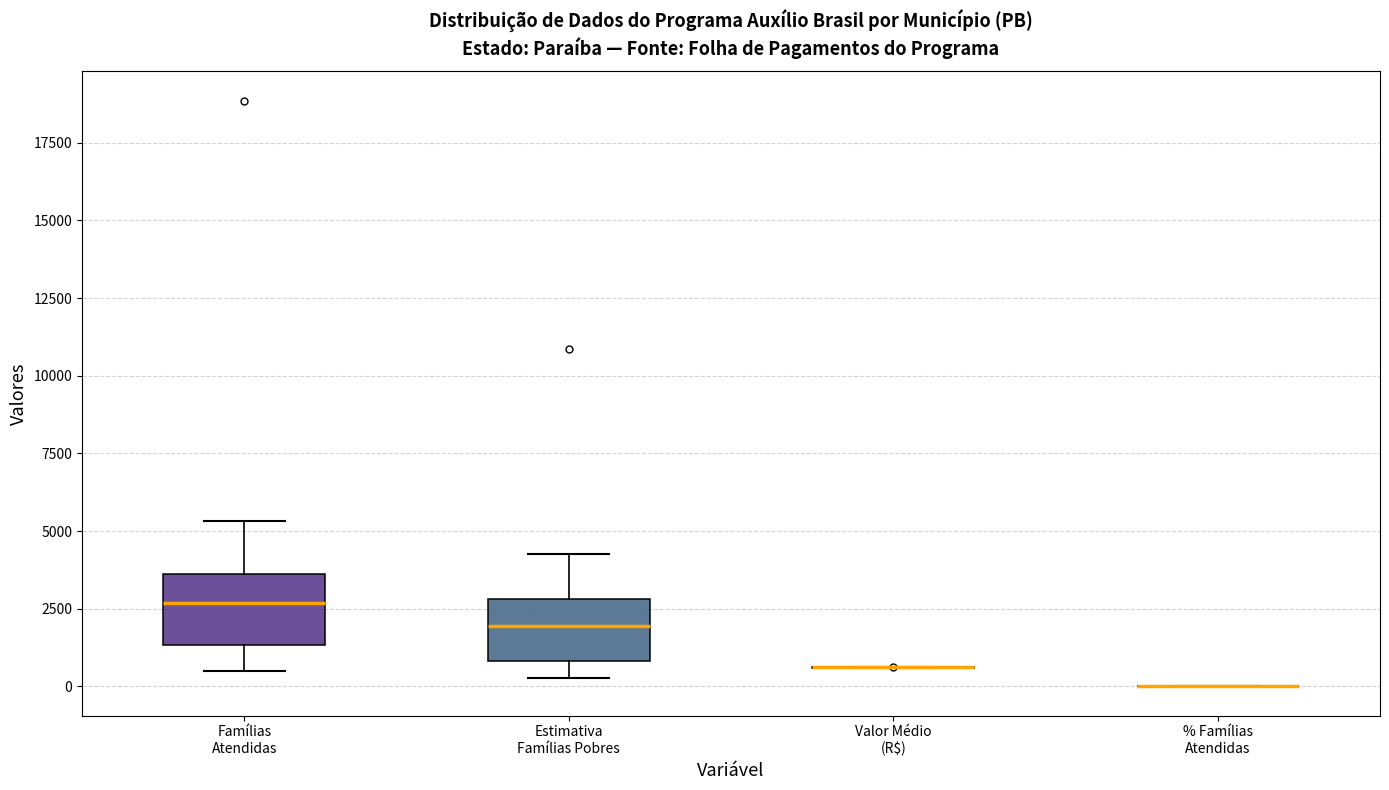

Reading left to right, transcribe this box plot: for each box, give where its median line is, the range the box spans, and where its two whiskers end, as read against the y-axis. The values are not printed on the chart, so give them approximately, as read against the axis.

Famílias Atendidas: median 2500, box 1500 to 3500, whiskers 500 to 5500
Estimativa Famílias Pobres: median 2000, box 1000 to 3000, whiskers 500 to 4500
Valor Médio (R$): box collapsed to a line at 500, whiskers 500 to 500
% Famílias Atendidas: box collapsed to a line at 0, whiskers 0 to 0